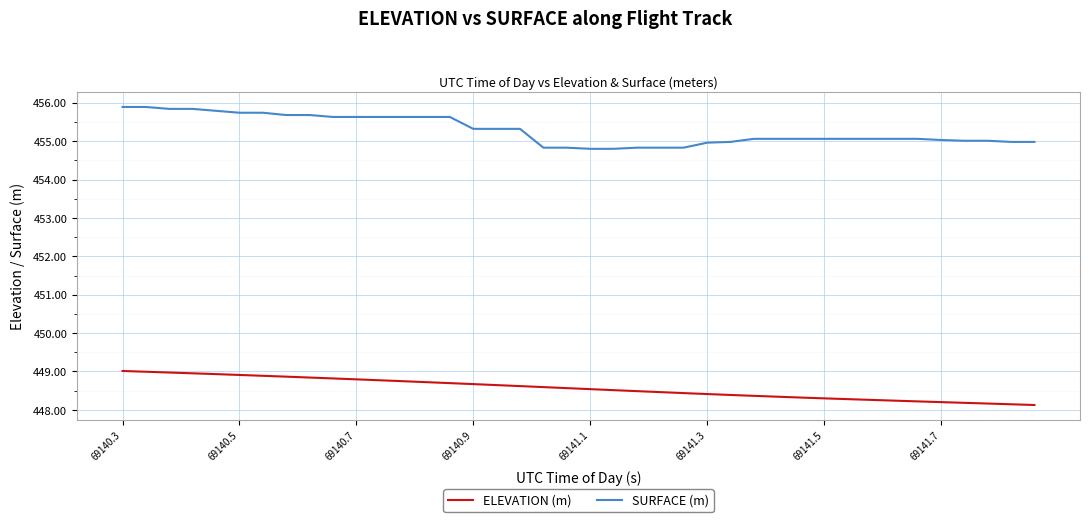

True or false: ELEVATION (m) and SURFACE (m) intersect in this chart.

False